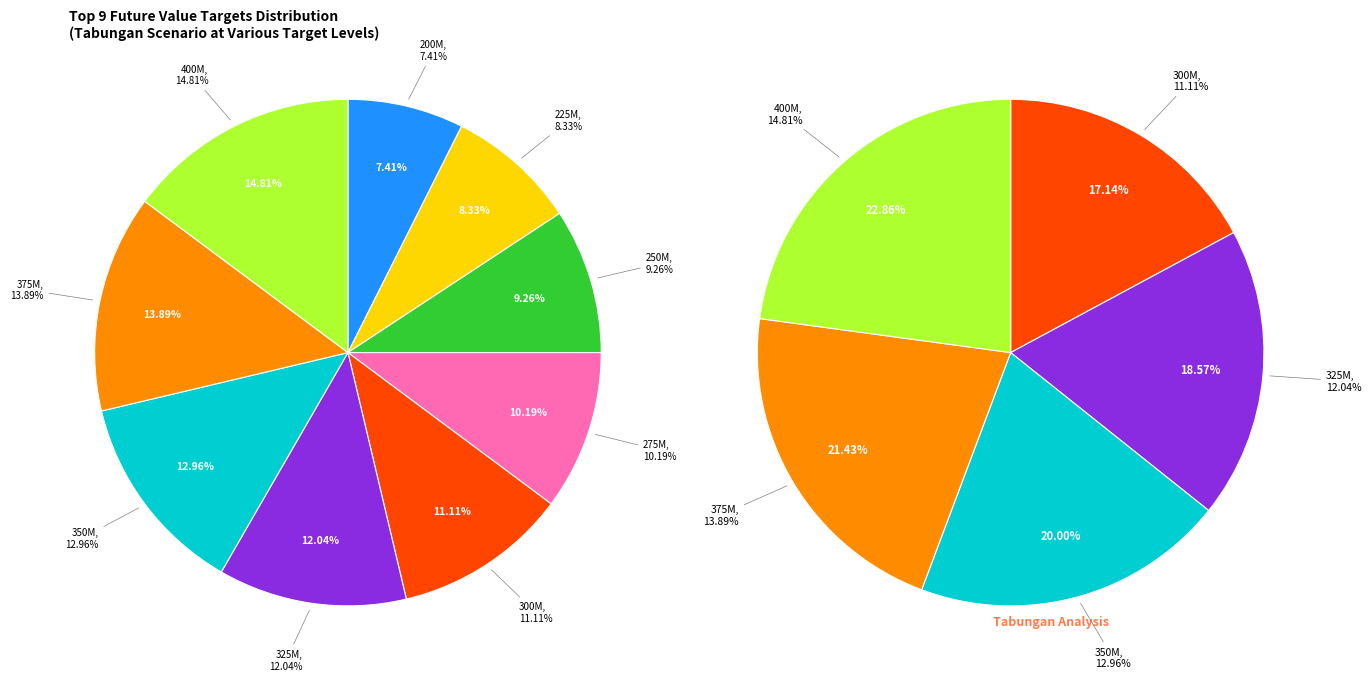

Is the sum of 375000000 and 250000000 greater than half?

No